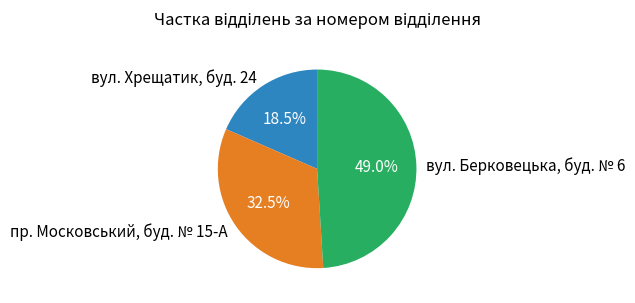

How many segments does this pie chart have?

3